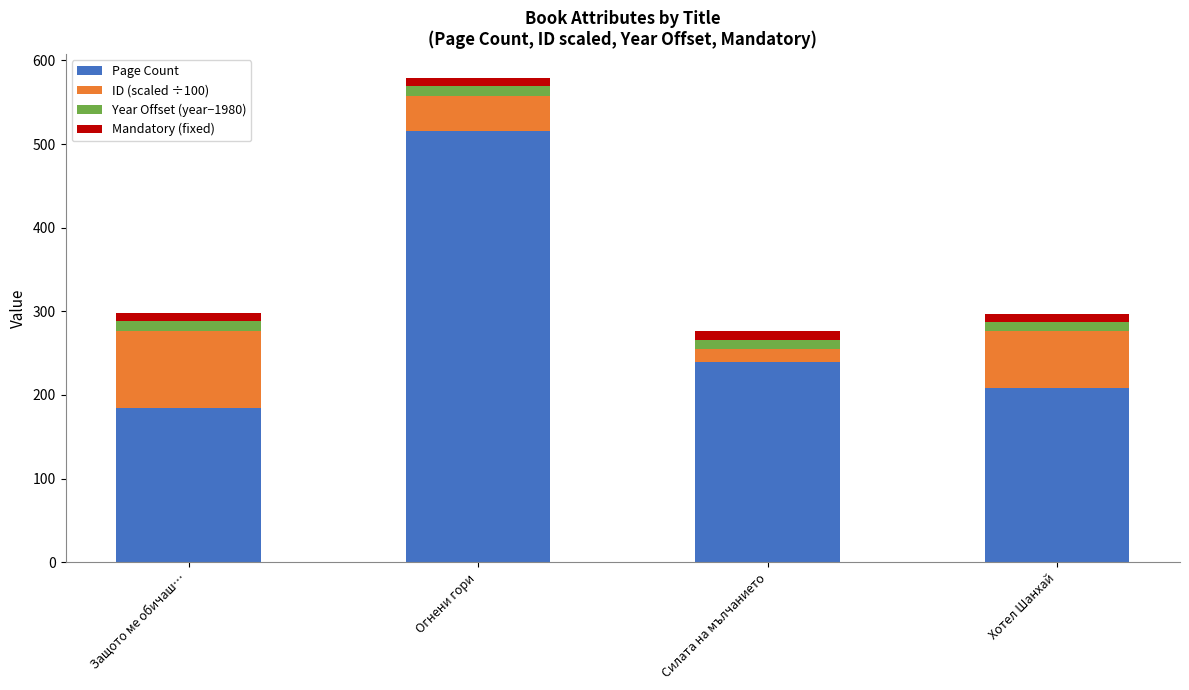

What is the highest value of the Page Count series?

516